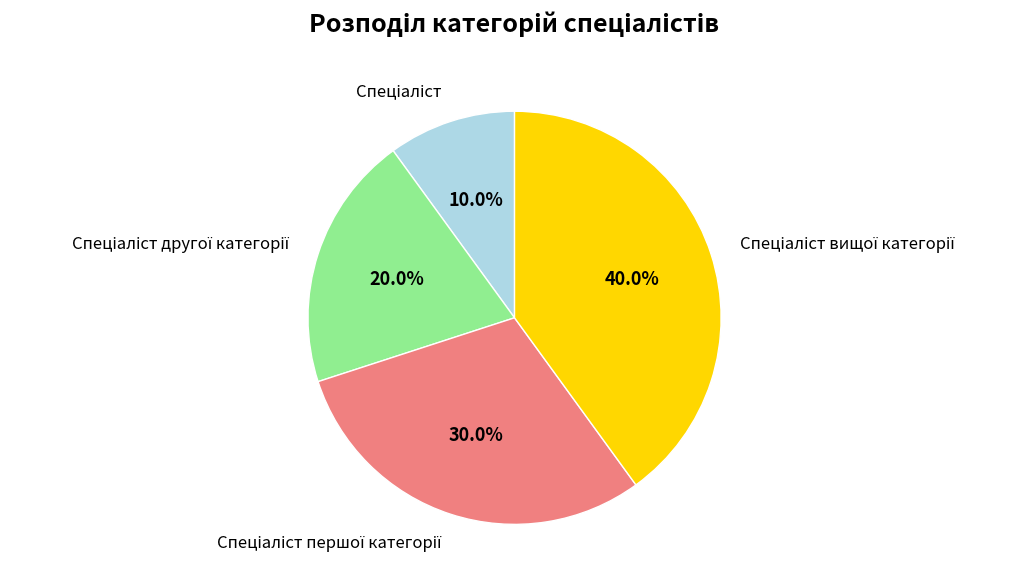

Is there a majority slice in this chart?

No